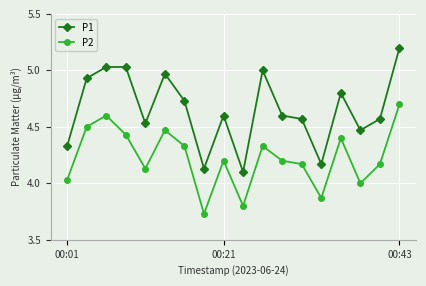

Which series has the largest total across all categories?

P1